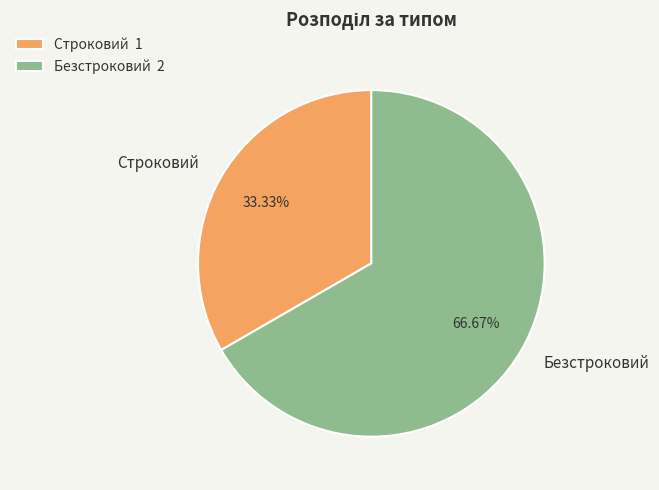

Which slice is the smallest?

Строковий